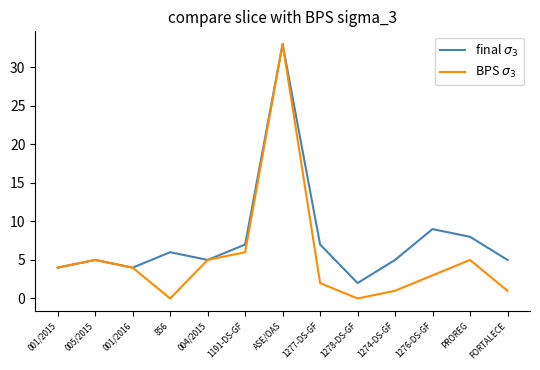

What position from the right is ASE/OAS?

7